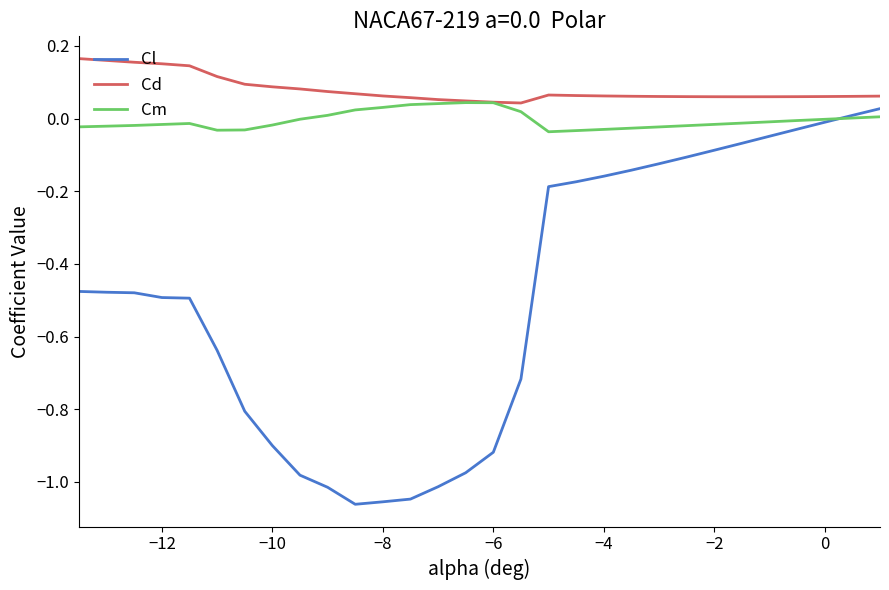

How many times do Cl and Cm cross each other?

1